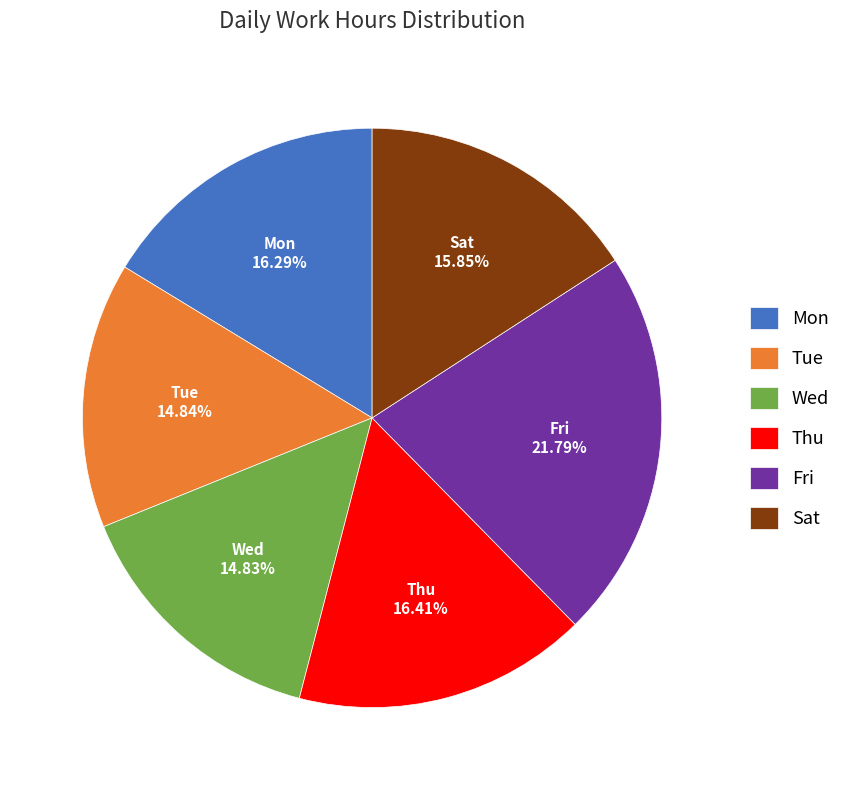

Which category has the biggest portion of the pie?

Fri